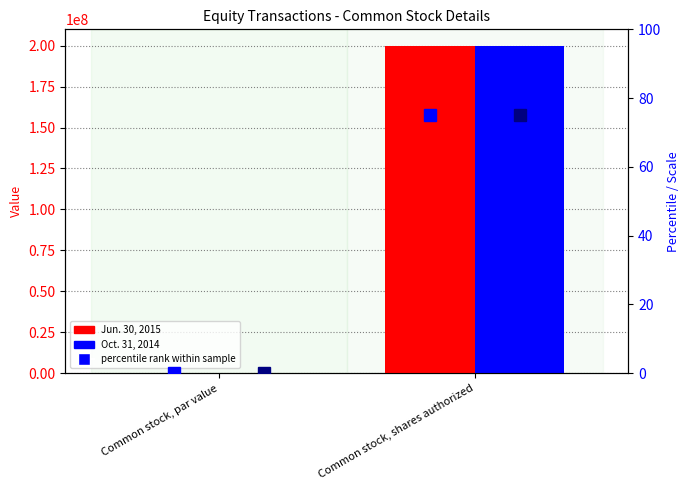

At how many categories does at least one series exceed 131790071?

1